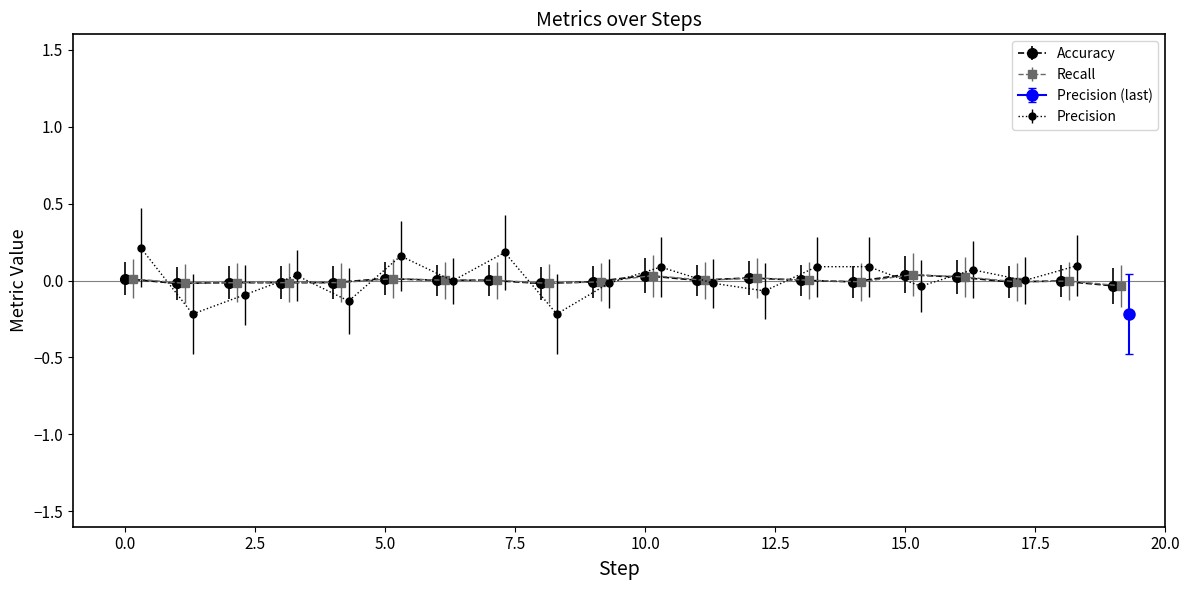

True or false: Accuracy and Recall cross at least once.

False